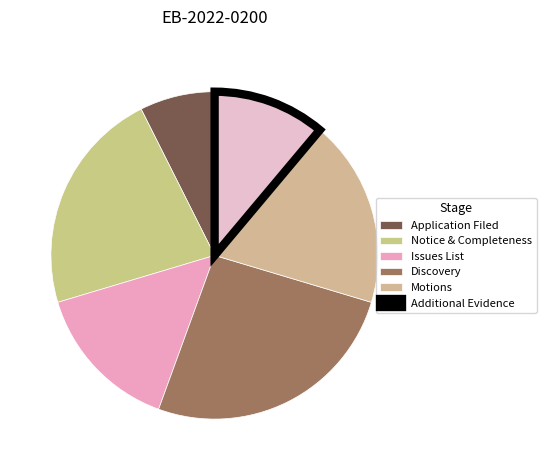

What percentage is the Motions slice, to the nearest percent?

19%